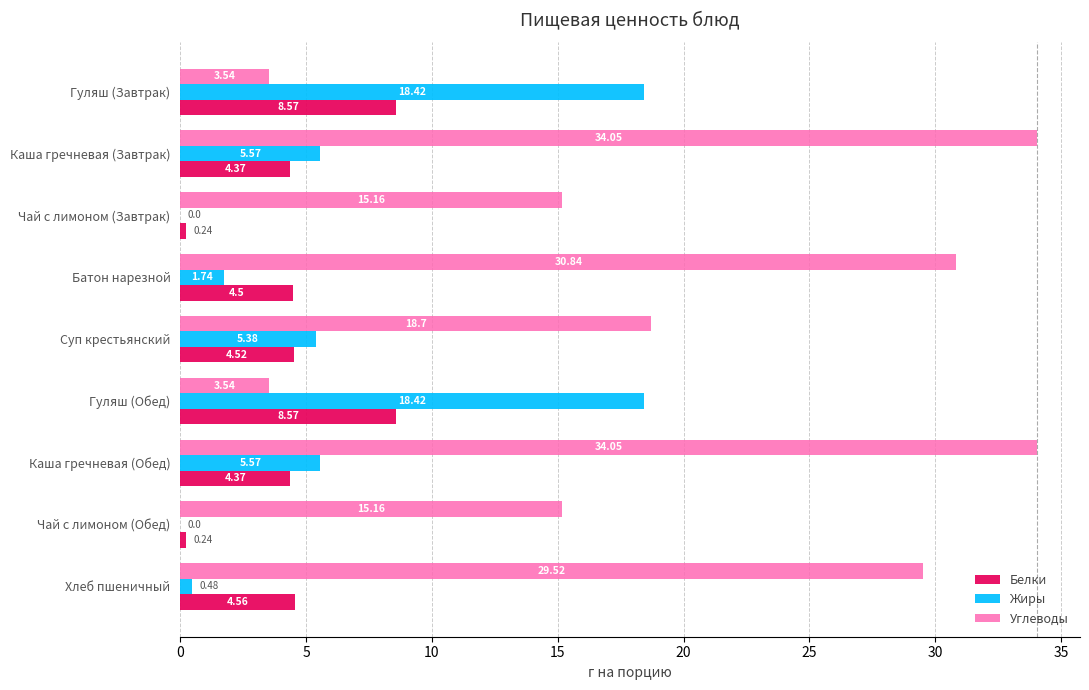

What is the sum of the Жиры values at Каша гречневая (Обед) and Хлеб пшеничный?

6.1